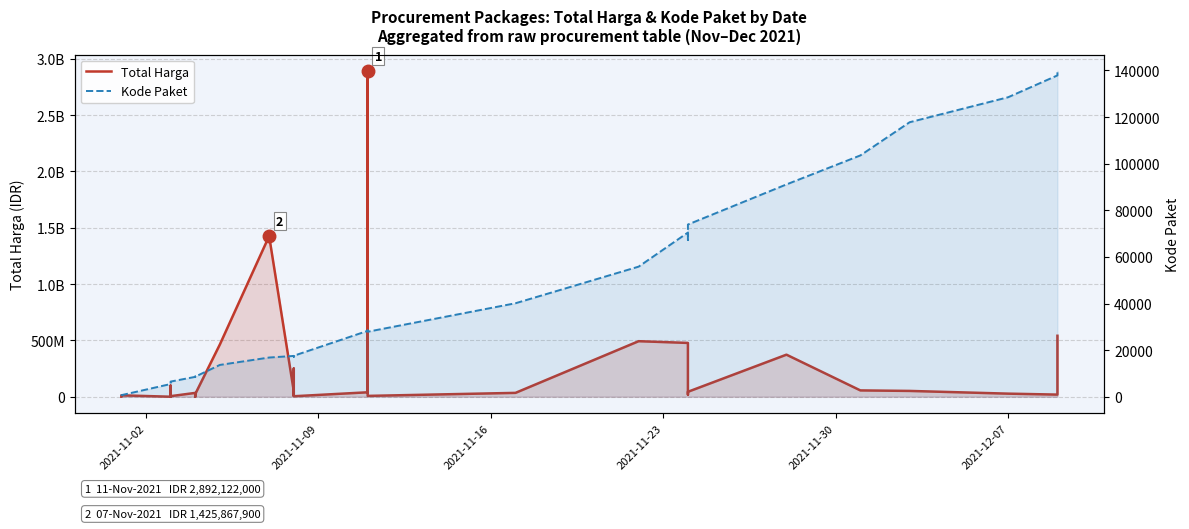

Which series has the widest spread of values?

Total Harga